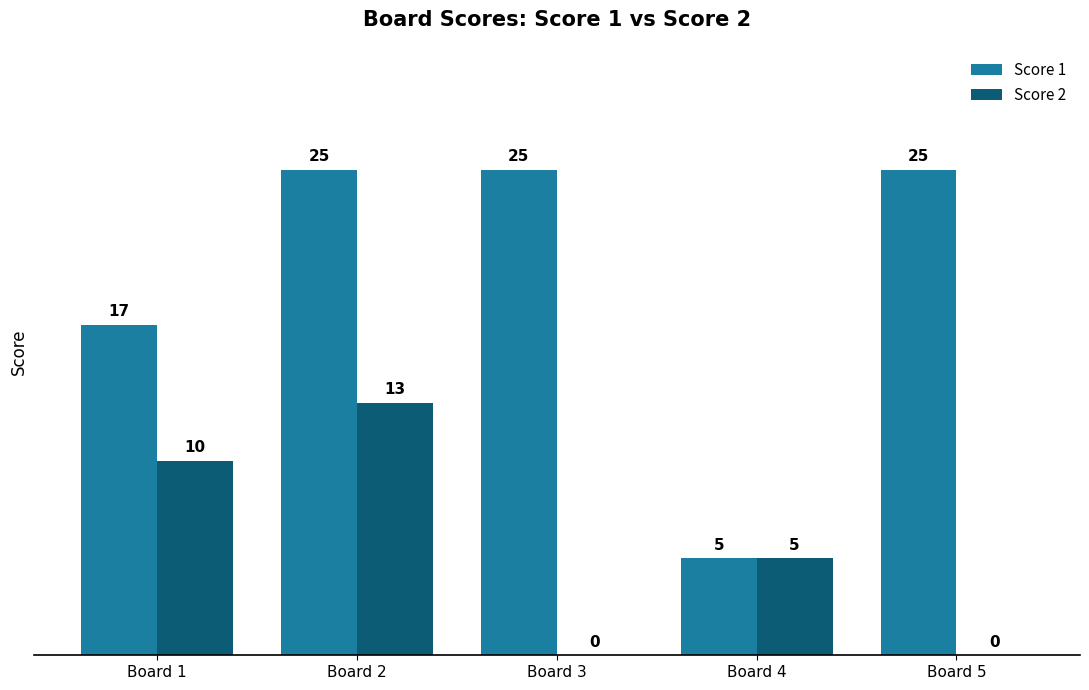

The value of Score 2 at Board 4 is 5. True or false?

True